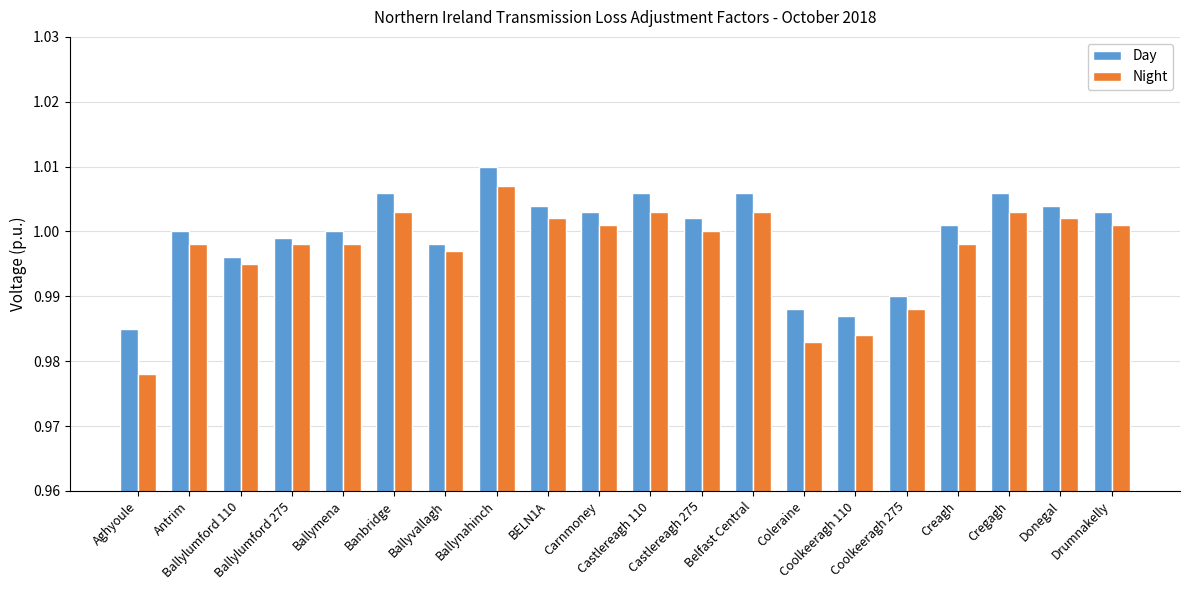

What is the sum of all Day values?

20.0